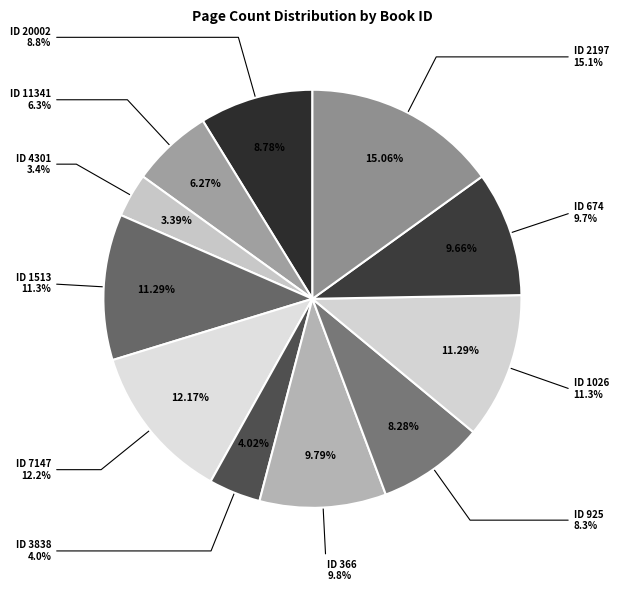

True or false: 1026 accounts for 4% of the total.

False